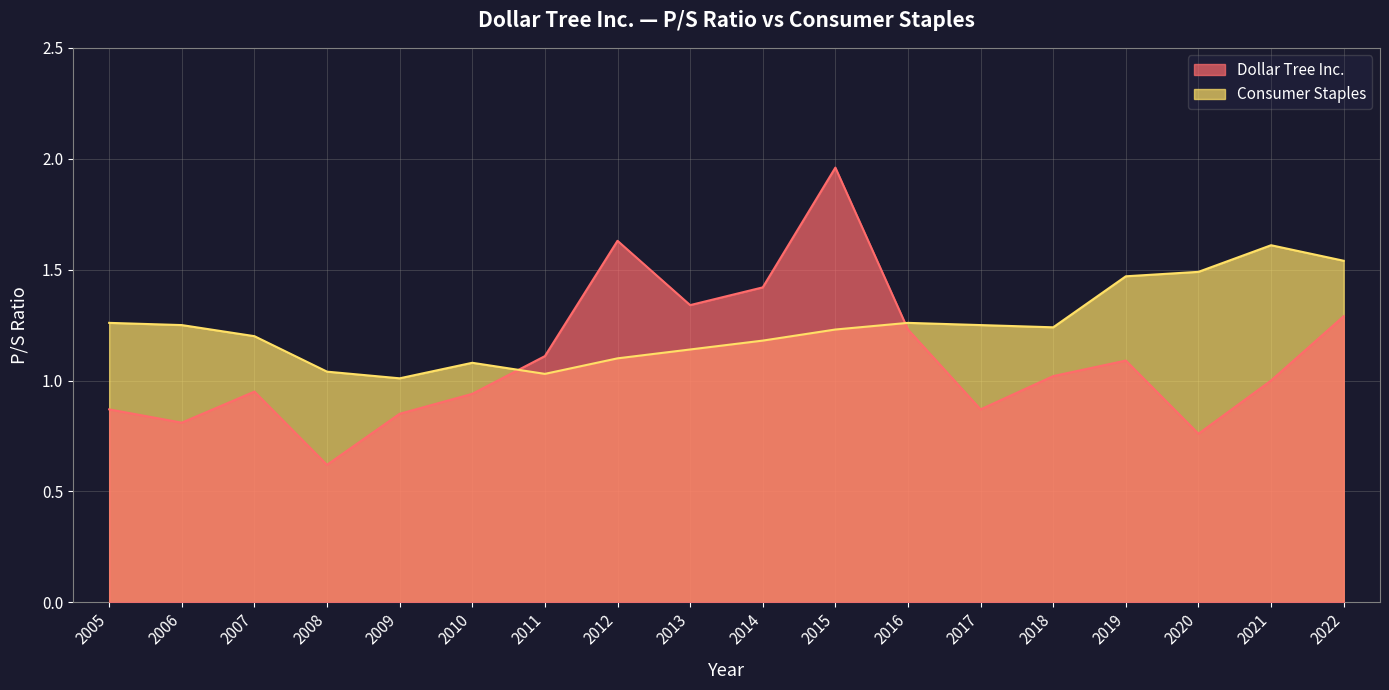

At which label does Consumer Staples reach its peak?

2021